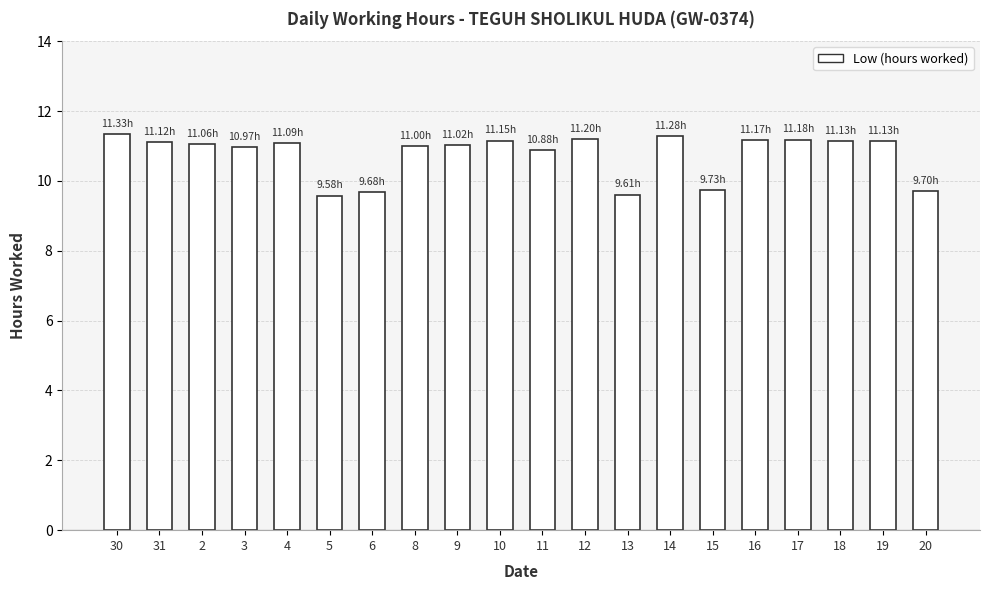

What is the maximum value shown in the chart?

11.3